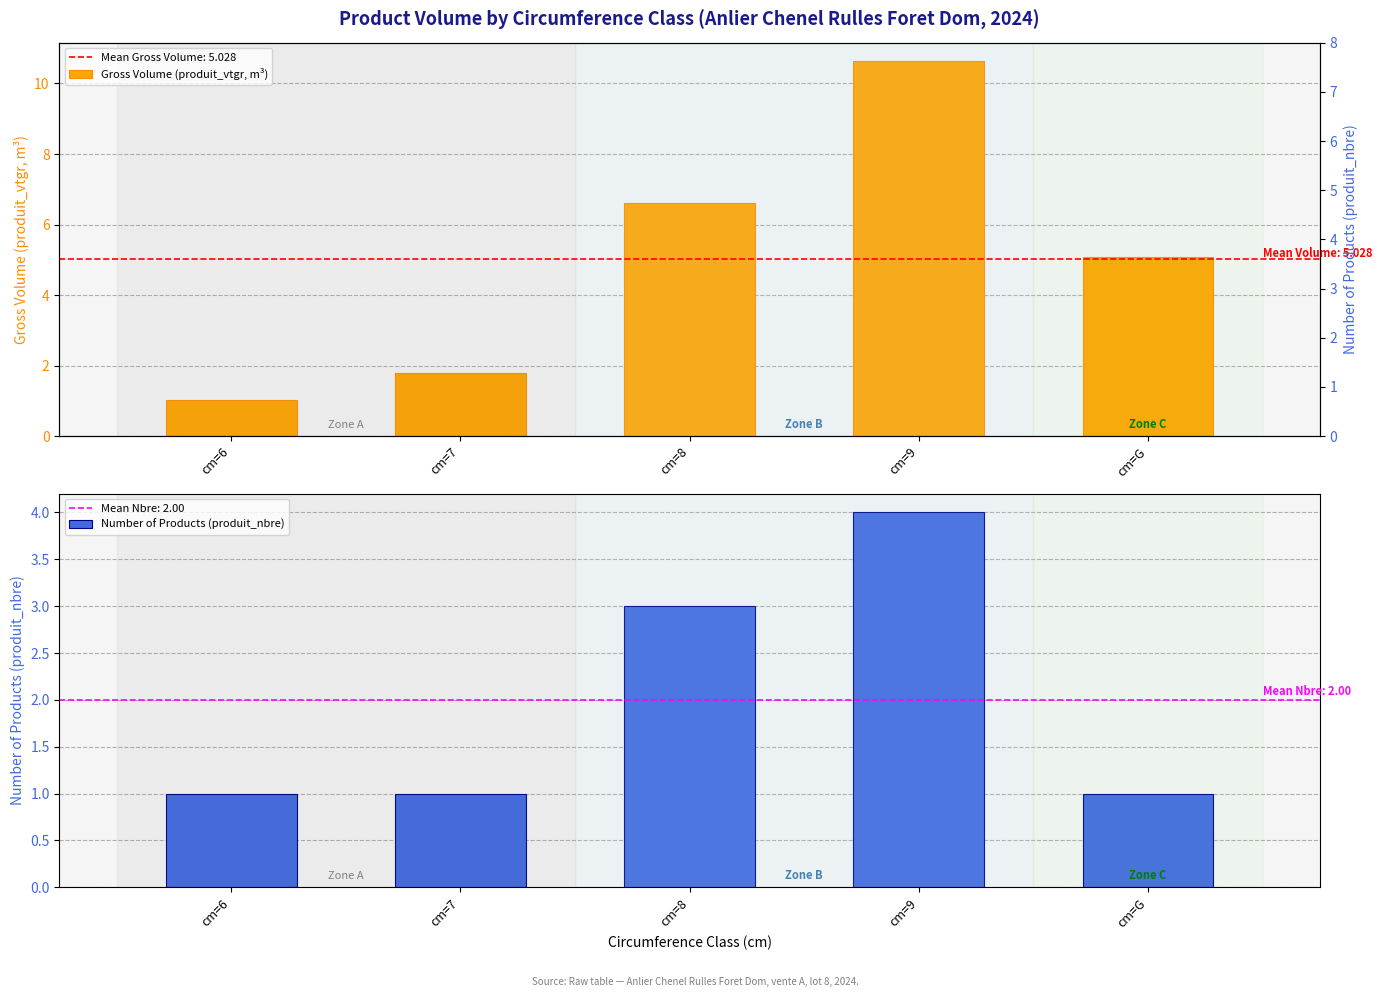

How many values in the Gross Volume (produit_vtgr, m³) series exceed 5?

3